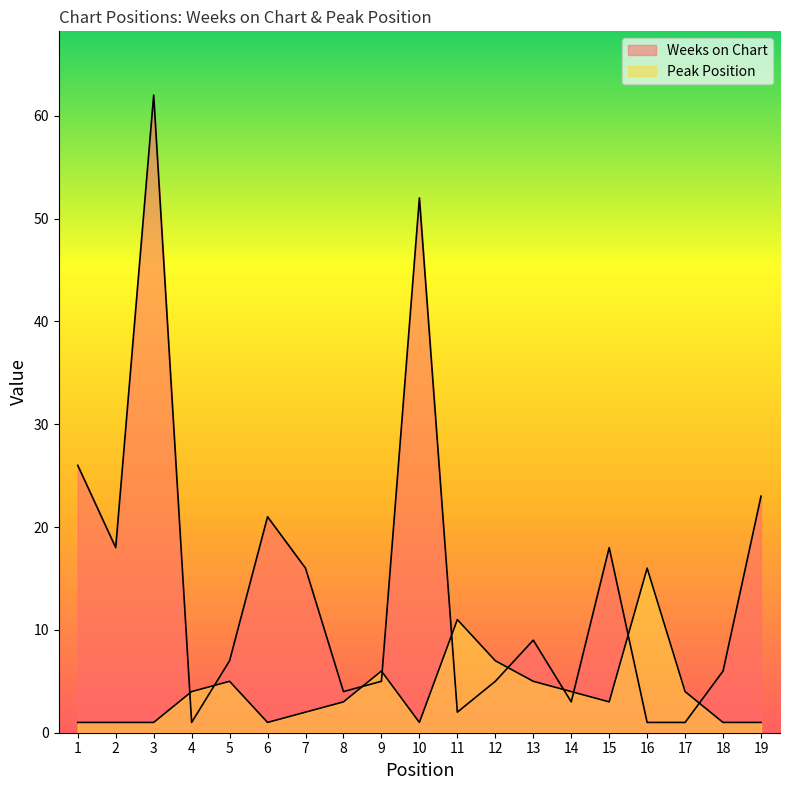

Rank the series by their average value, from highest to lowest.

Weeks on Chart, Peak Position